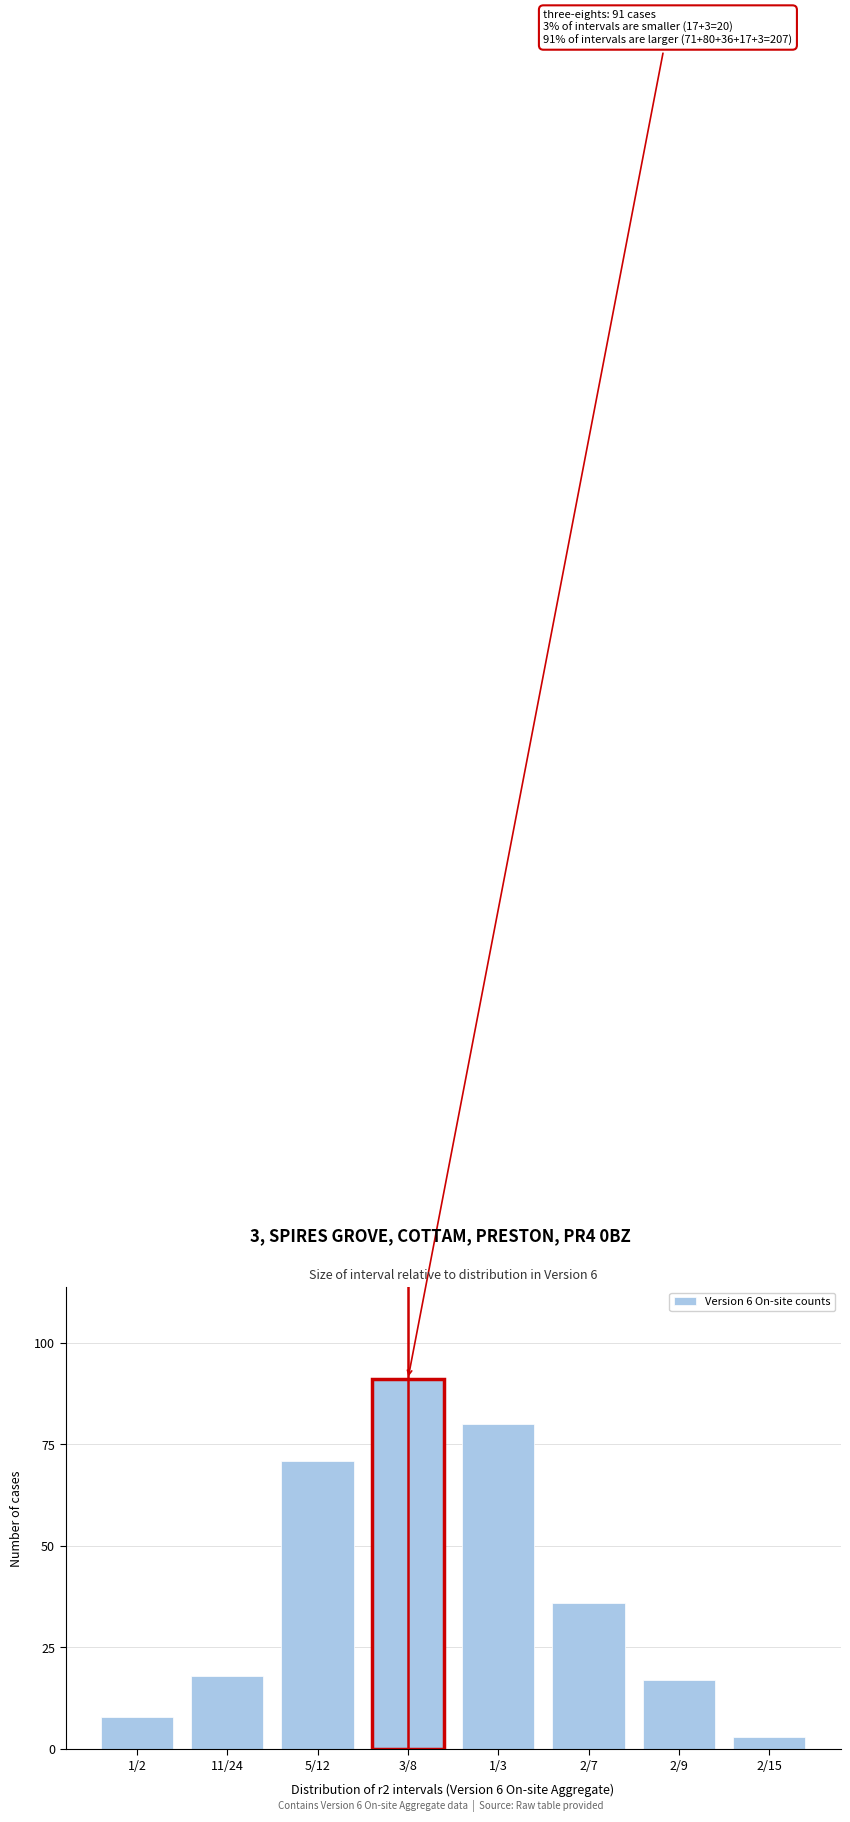

Reading left to right, transcribe all the data shown in this chart.

1/2=8	11/24=18	5/12=71	3/8=91	1/3=80	2/7=36	2/9=17	2/15=3